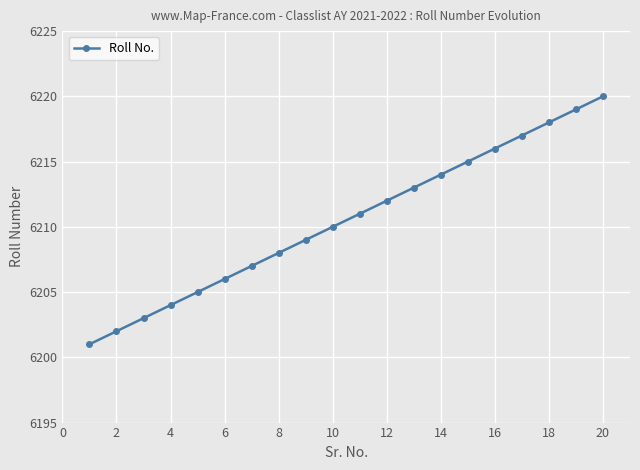

Reading left to right, list all the values displayed in this chart.

6201	6202	6203	6204	6205	6206	6207	6208	6209	6210	6211	6212	6213	6214	6215	6216	6217	6218	6219	6220